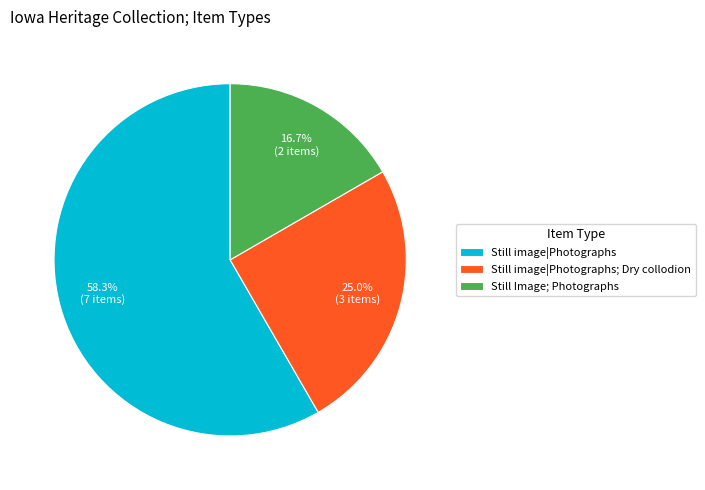

Which slice is the largest?

Still image|Photographs